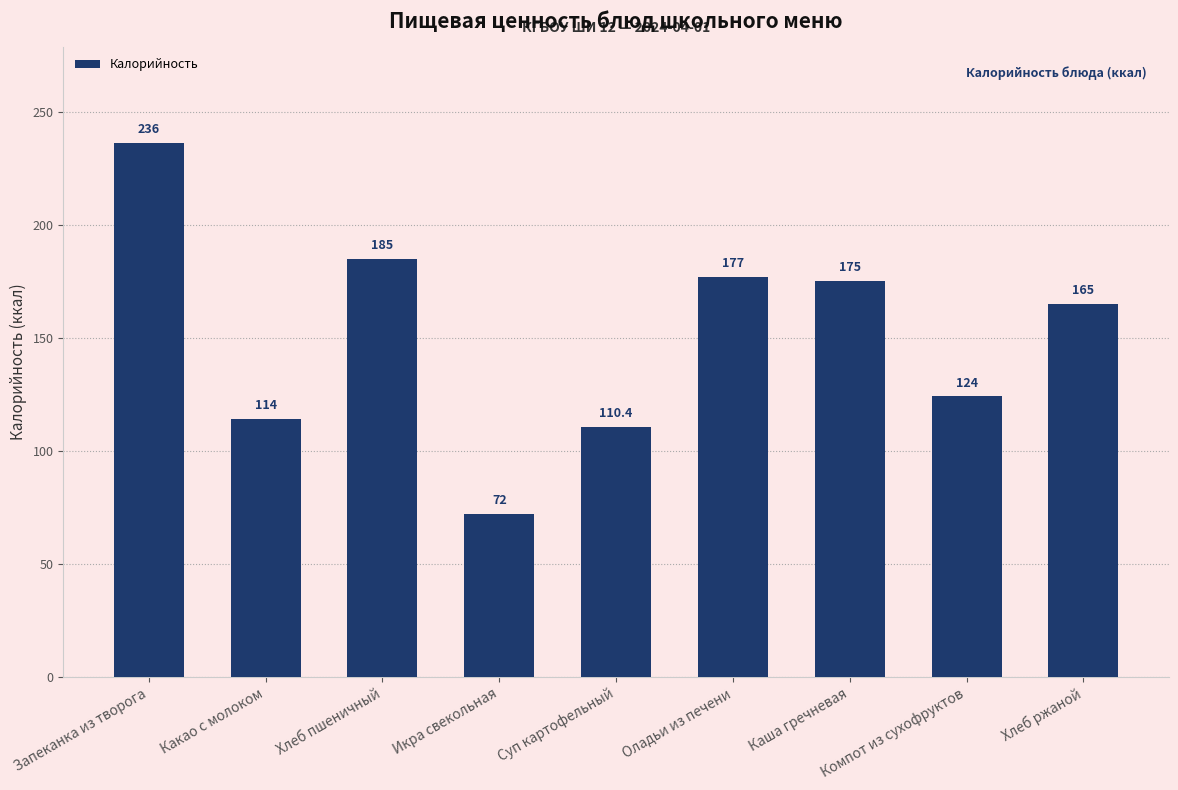

Between Оладьи из печени and Икра свекольная, which is larger?

Оладьи из печени